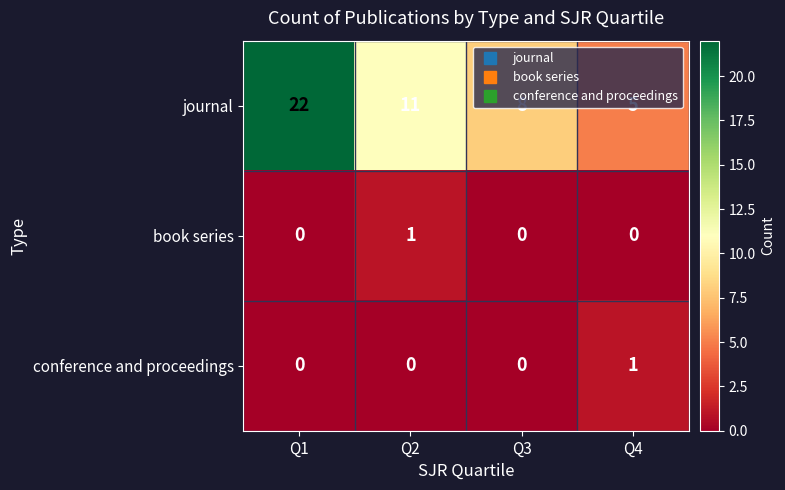

True or false: journal has a value of 2 at Q4.

False